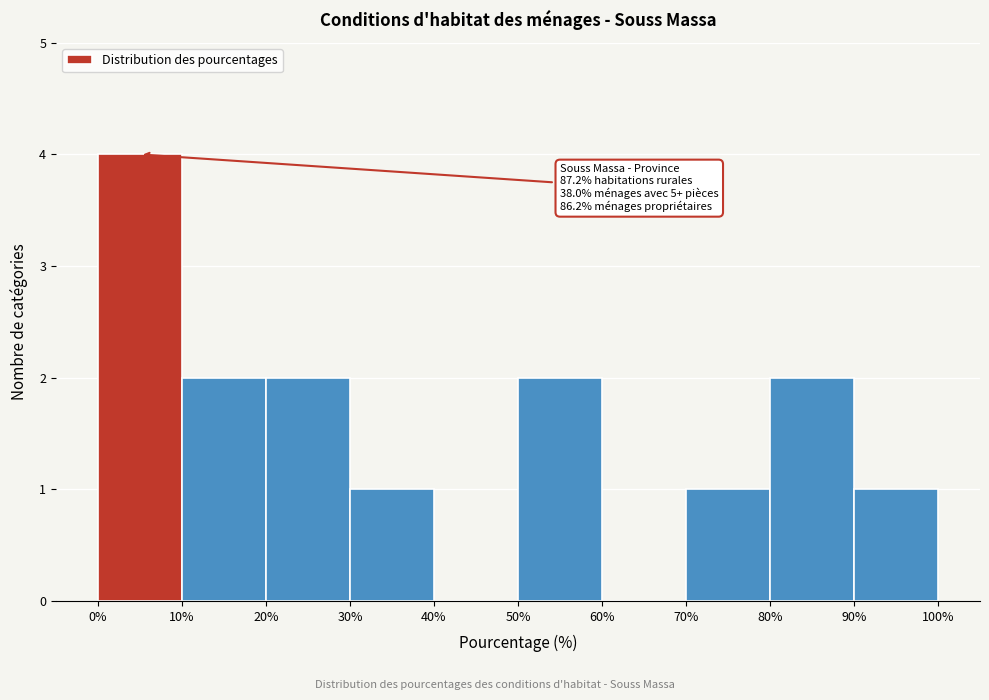

Which range on the x-axis has the tallest bar?

0% to 10%